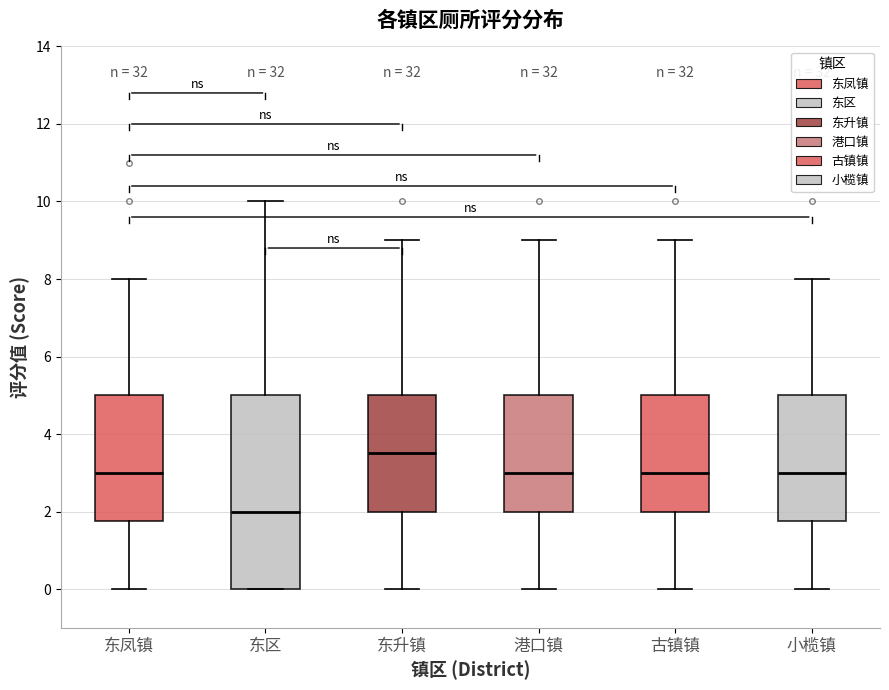

Where does the lower whisker of the box for 东凤镇 end on the y-axis? The values are not printed on the chart, so give them approximately, as read against the axis.

0.0